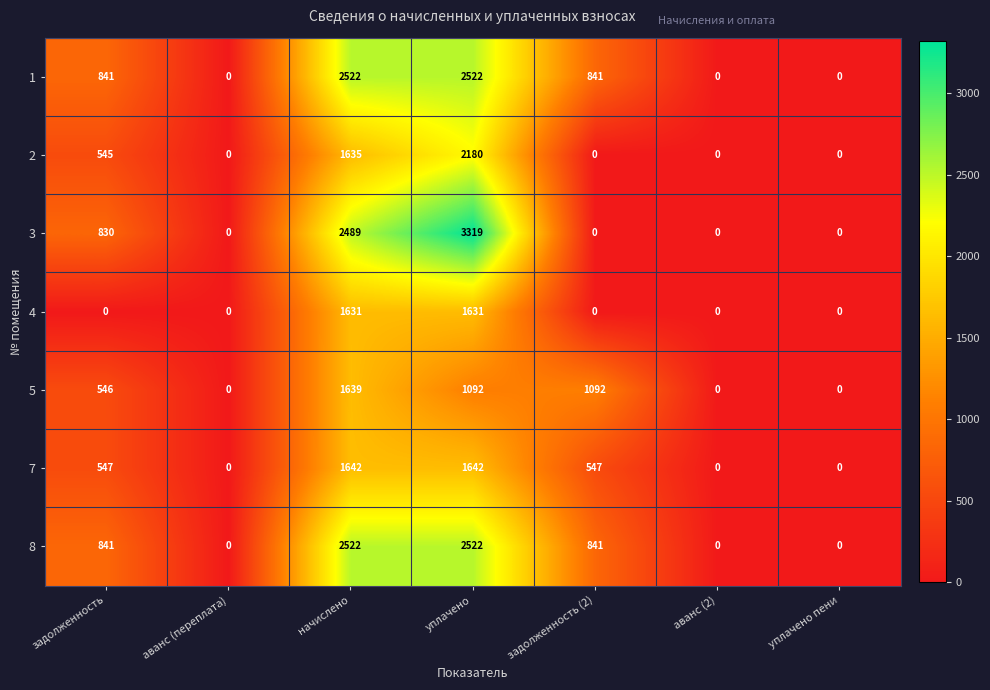

The 8 series shows 0 at аванс (2). True or false?

True